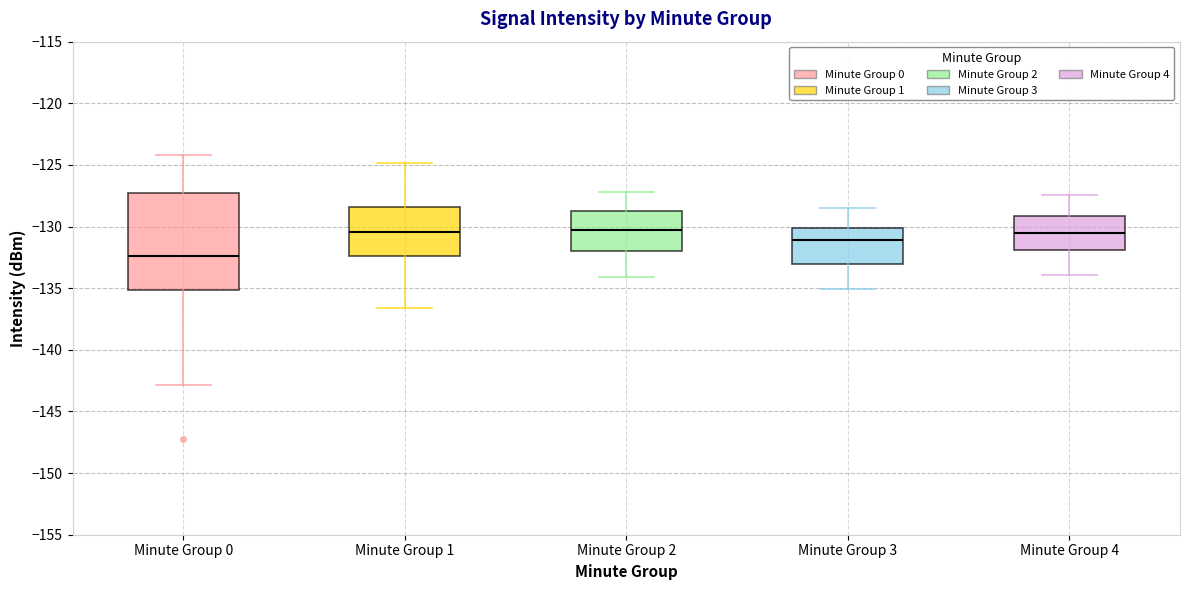

Where is the lower edge of the box for Minute Group 3 on the y-axis? The values are not printed on the chart, so give them approximately, as read against the axis.

-133.0